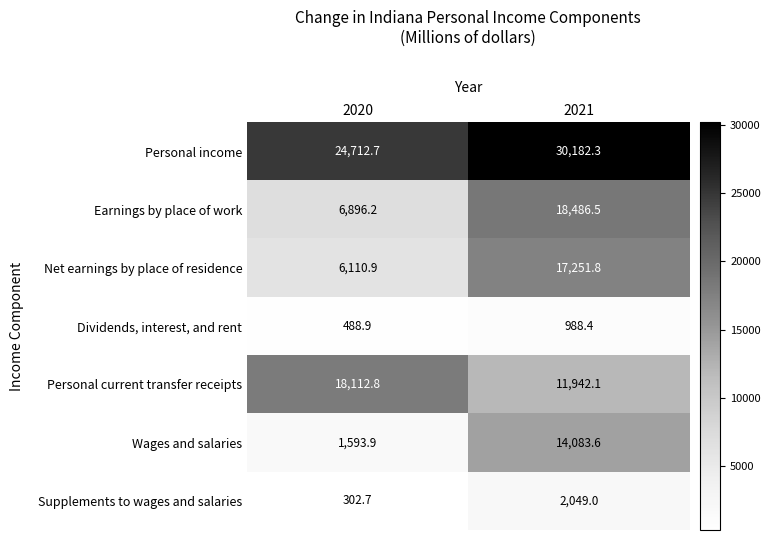

Reading left to right, extract all data points from this chart.

Personal income: 24712.7	30182.3
Earnings by place of work: 6896.2	18486.5
Net earnings by place of residence: 6110.9	17251.8
Dividends, interest, and rent: 488.9	988.4
Personal current transfer receipts: 18112.8	11942.1
Wages and salaries: 1593.9	14083.6
Supplements to wages and salaries: 302.7	2049.0